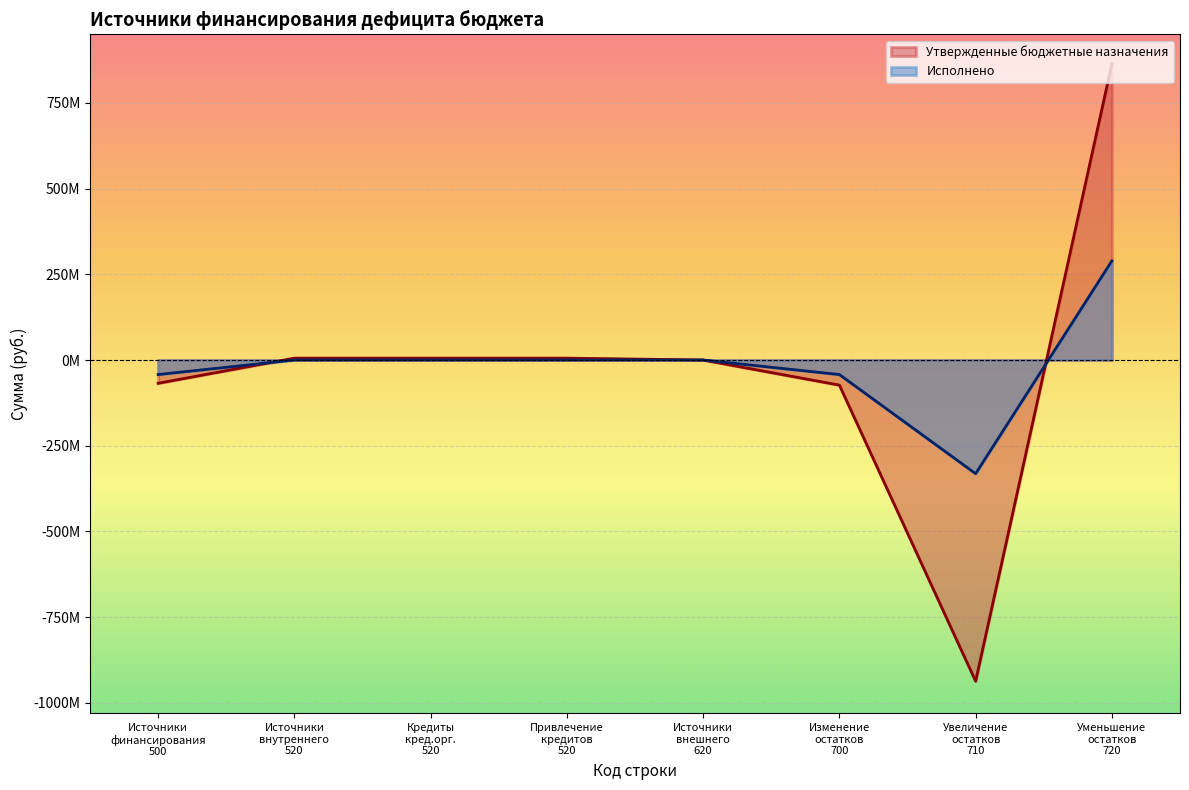

Is it true that the value at Привлечение кредитов 520 is 300156204.1?

False